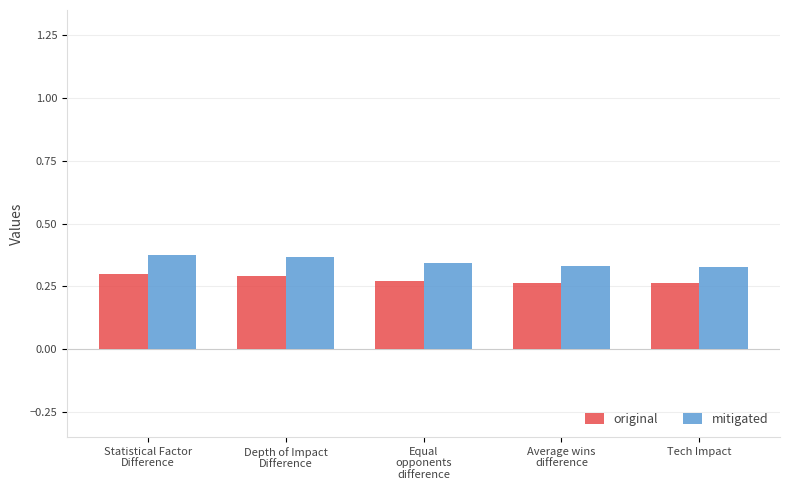

List the series in order of their peak value, lowest first.

original, mitigated